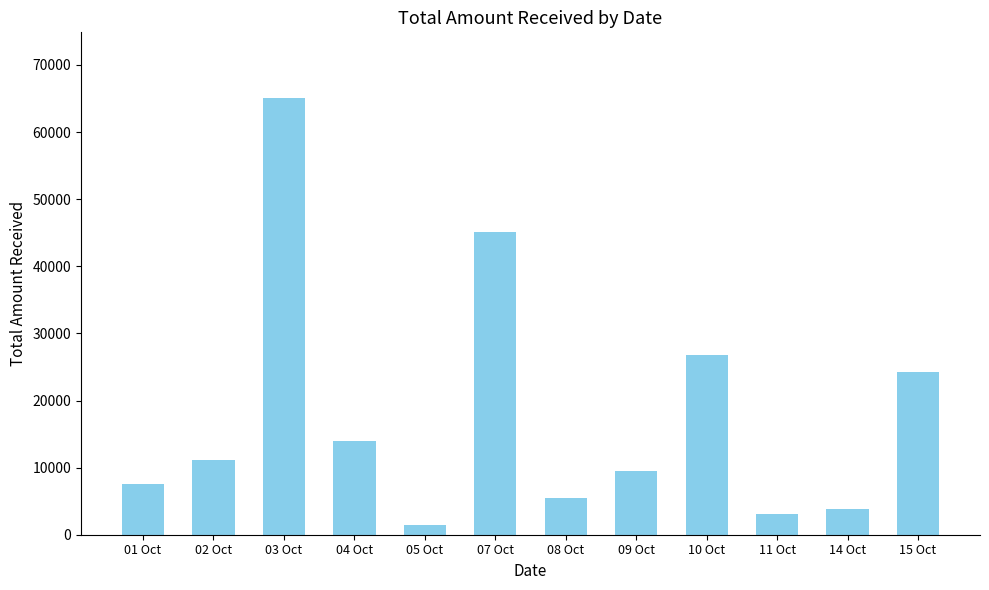

What is the sum of all values?

217400